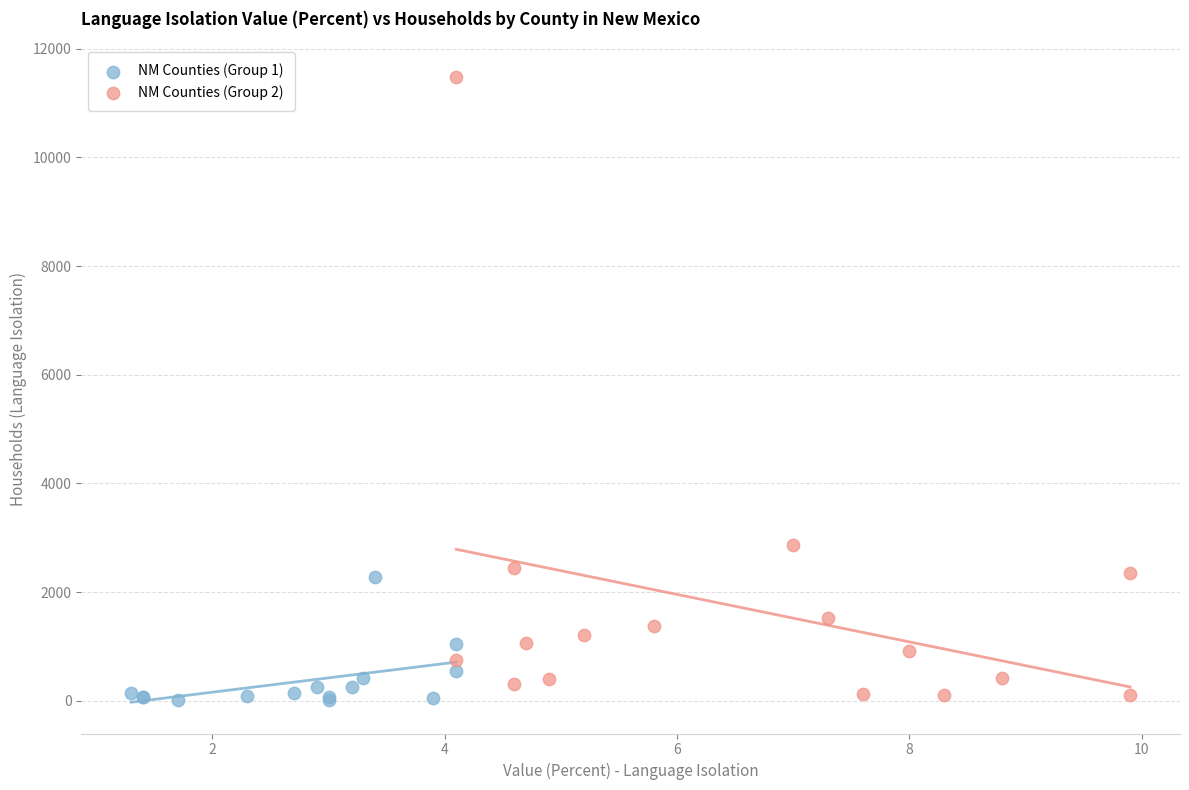

Which series contains the highest Y value?

NM Counties (Group 2)